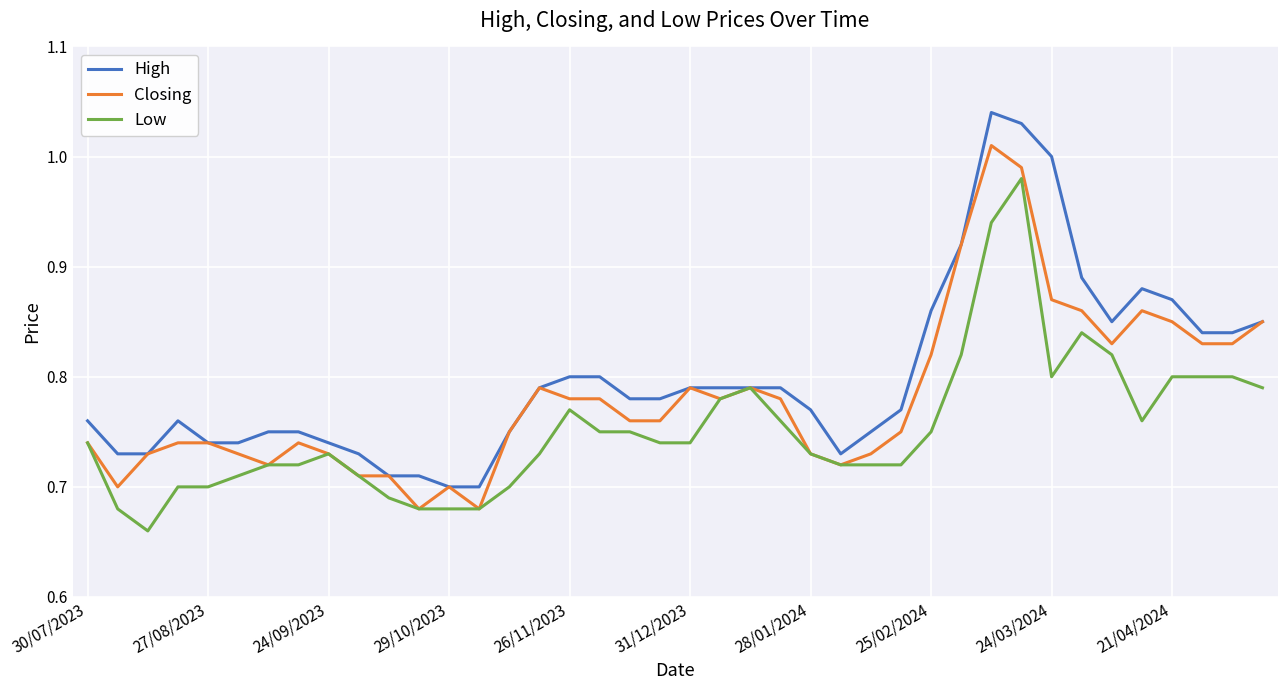

List the series in order of their overall mean, highest first.

High, Closing, Low